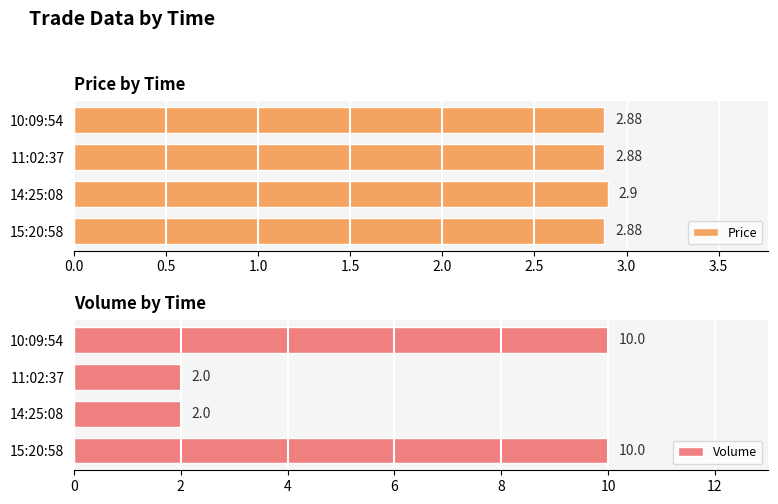

What is the average value of the Price series?

2.9